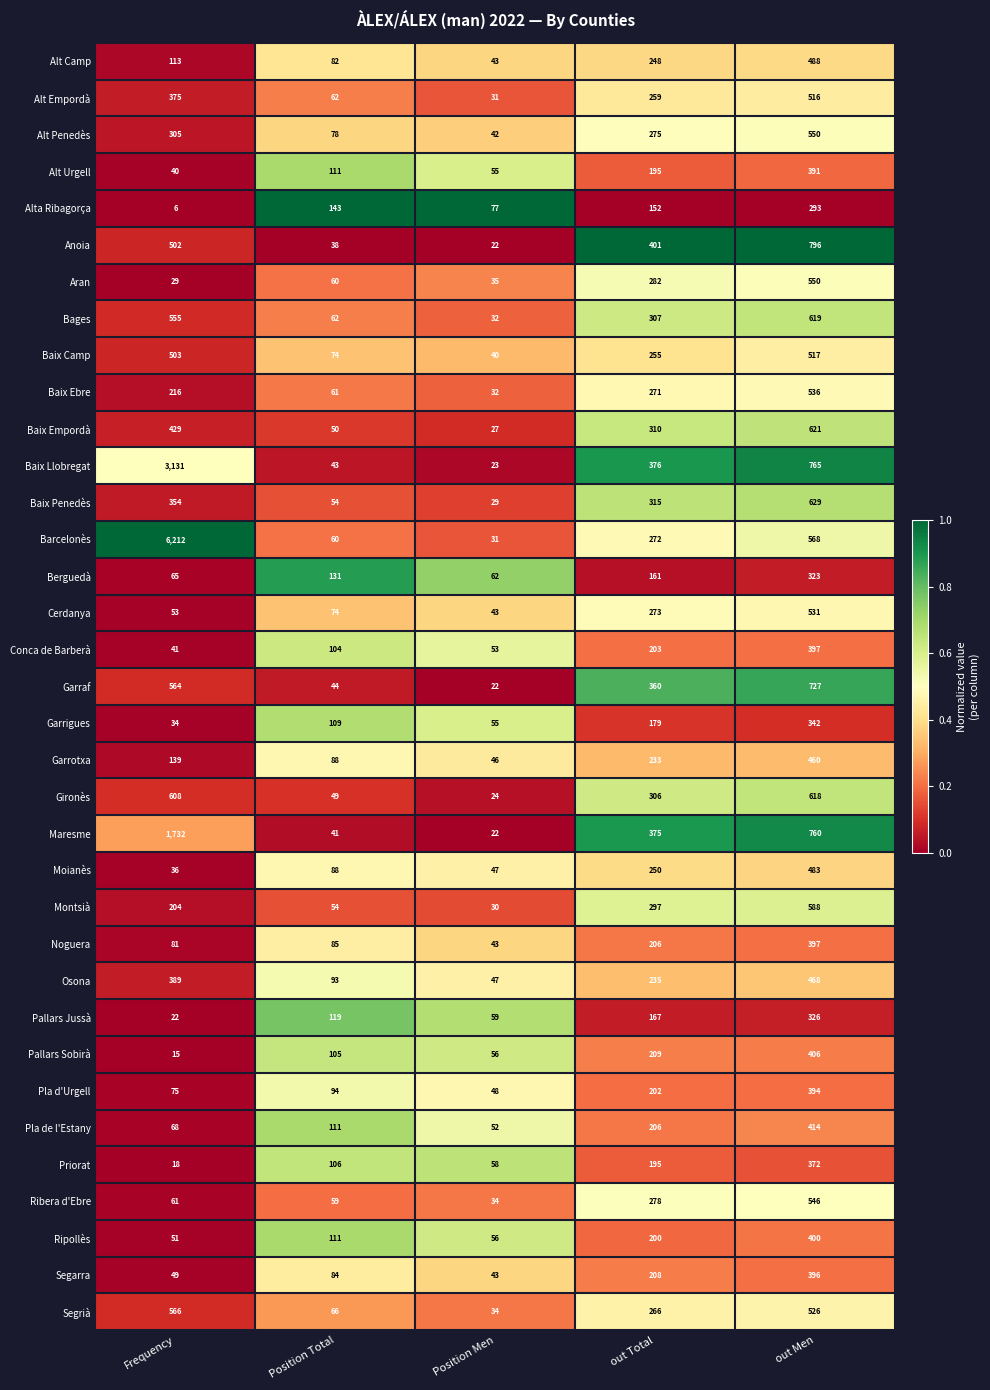

At which label is Noguera closest to 220?

out Total